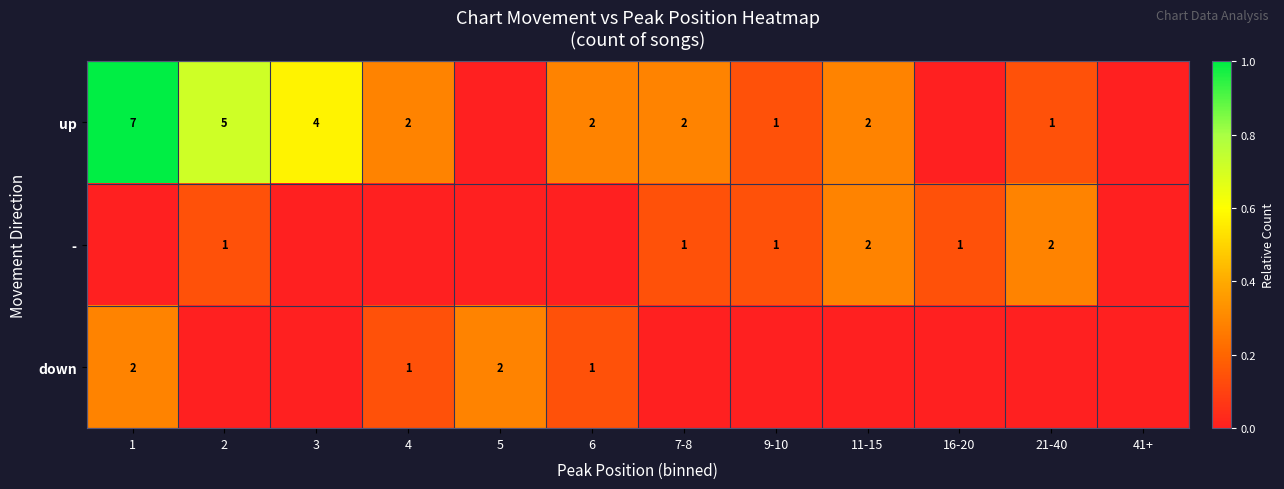

What is the sum of the up values at 7-8 and 21-40?

3